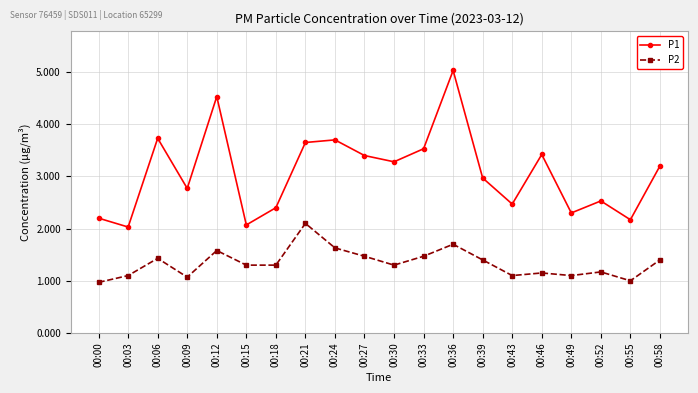

True or false: P1 and P2 cross at least once.

False